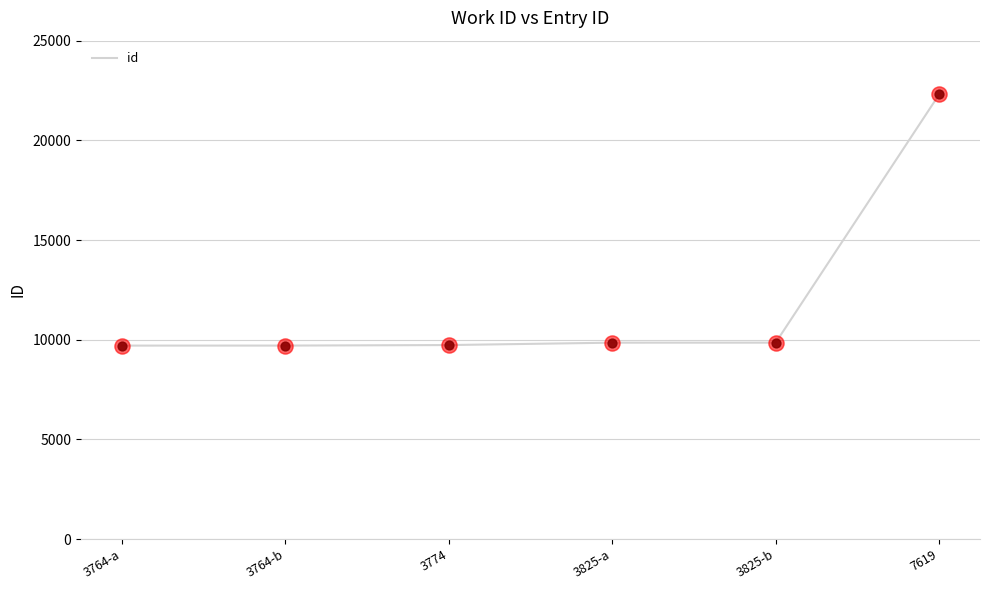

What is the change in value from 3774 to 3825-b?

+121